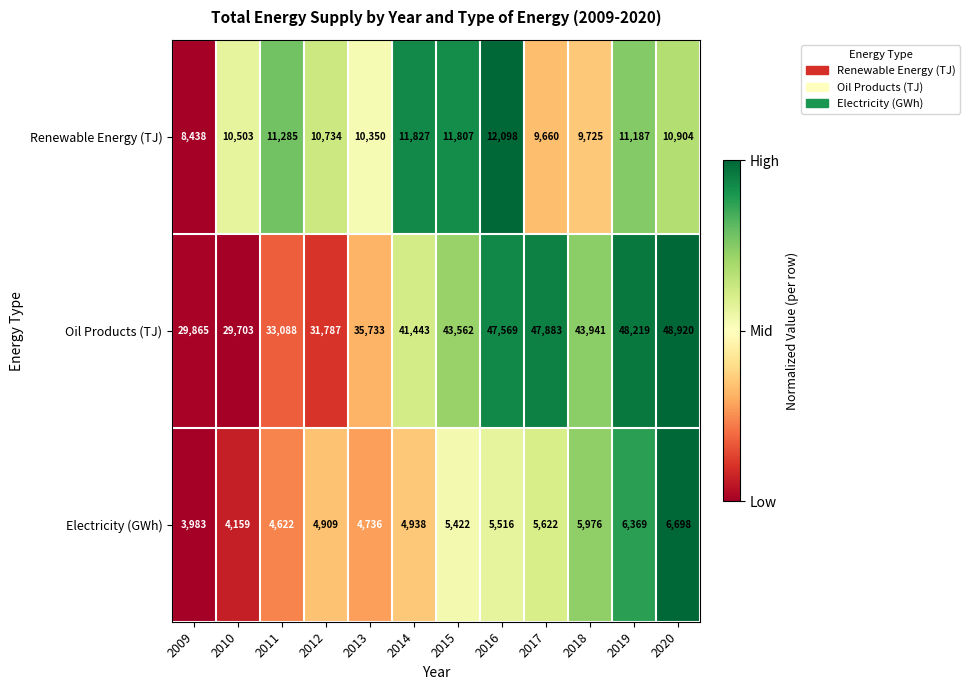

What is the difference between the second highest and minimum values in the Oil Products (TJ) series?

18516